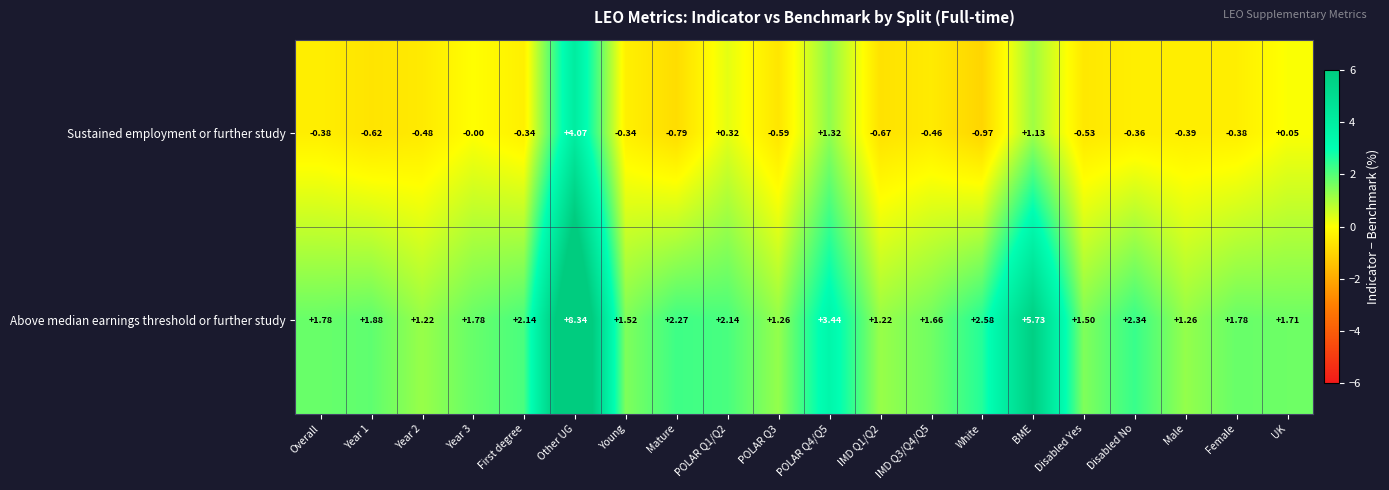

Which series has the largest total across all categories?

Above median earnings threshold or further study